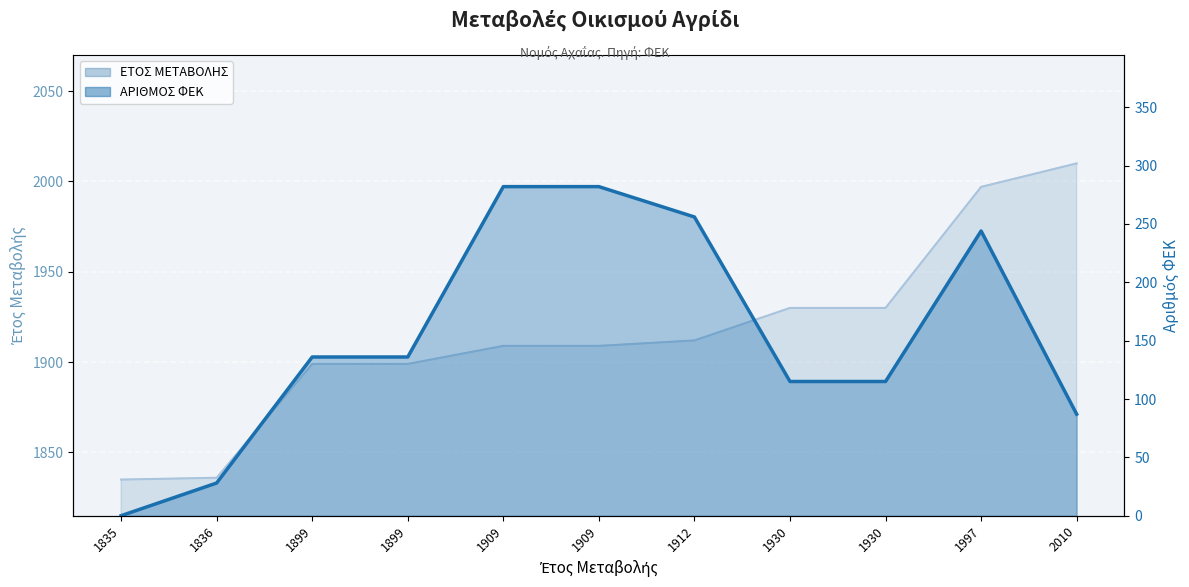

Rank the series by their maximum value, from highest to lowest.

ΕΤΟΣ ΜΕΤΑΒΟΛΗΣ (γραμμή), ΑΡΙΘΜΟΣ ΦΕΚ (γραμμή)